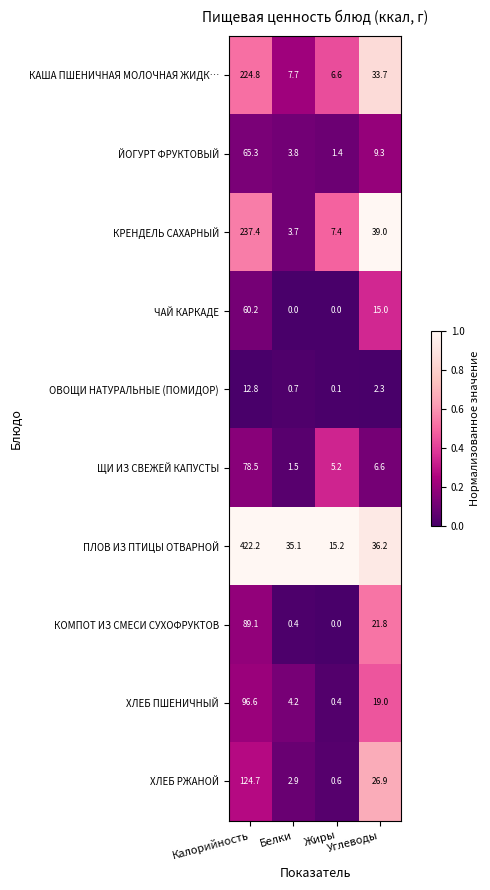

Rank the series by their maximum value, from highest to lowest.

ПЛОВ ИЗ ПТИЦЫ ОТВАРНОЙ, КРЕНДЕЛЬ САХАРНЫЙ, КАША ПШЕНИЧНАЯ МОЛОЧНАЯ ЖИДК…, ХЛЕБ РЖАНОЙ, ХЛЕБ ПШЕНИЧНЫЙ, КОМПОТ ИЗ СМЕСИ СУХОФРУКТОВ, ЩИ ИЗ СВЕЖЕЙ КАПУСТЫ, ЙОГУРТ ФРУКТОВЫЙ, ЧАЙ КАРКАДЕ, ОВОЩИ НАТУРАЛЬНЫЕ (ПОМИДОР)